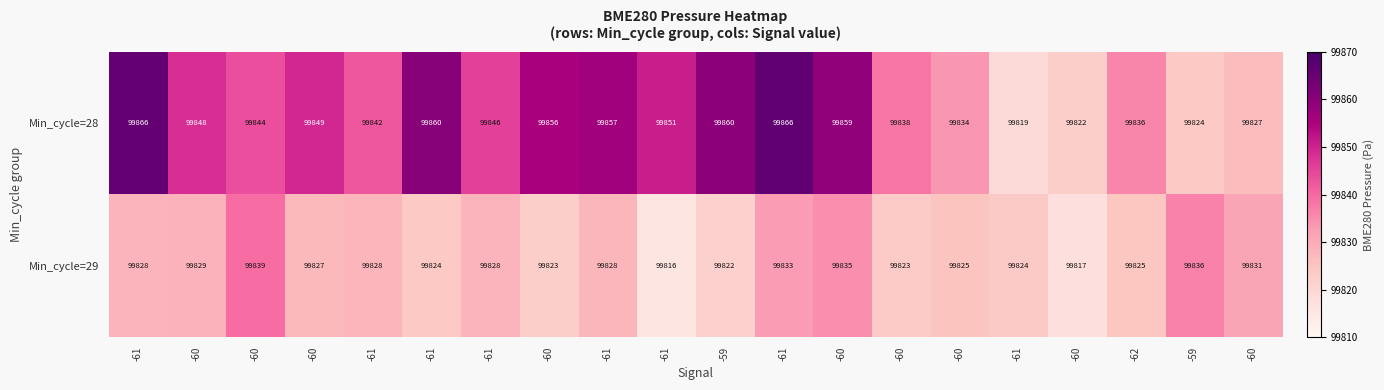

How many values in the Min_cycle=29 series are below 99828?

10